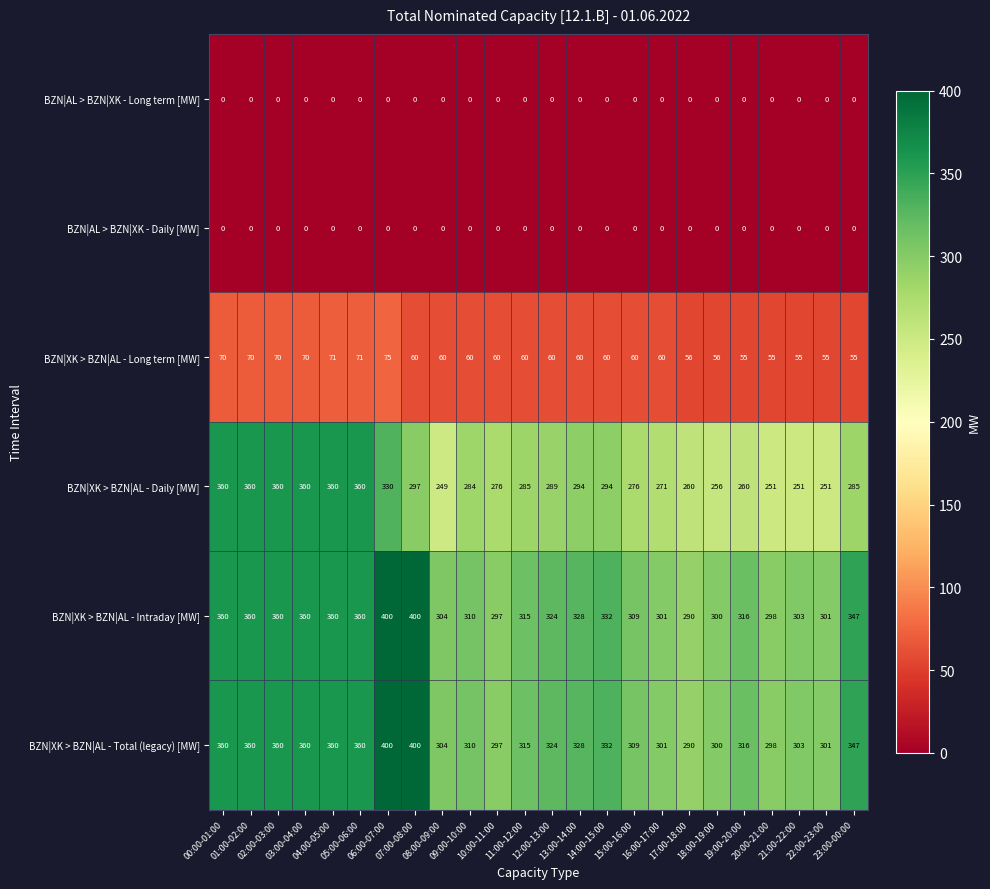

Which series has the widest spread of values?

BZN|XK > BZN|AL - Daily [MW]